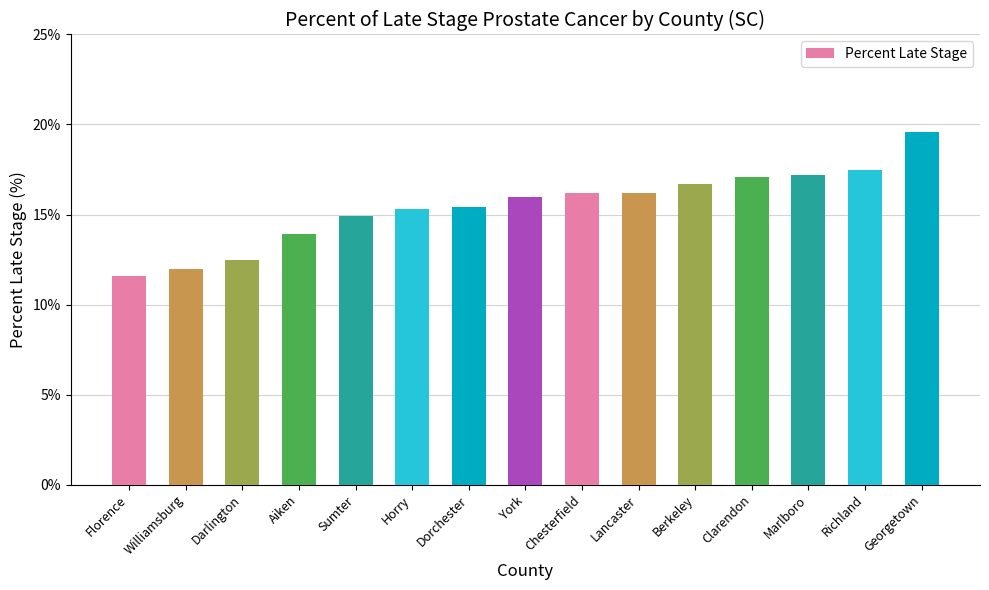

What is the ratio of the value at Clarendon to the value at Lancaster?

1.1